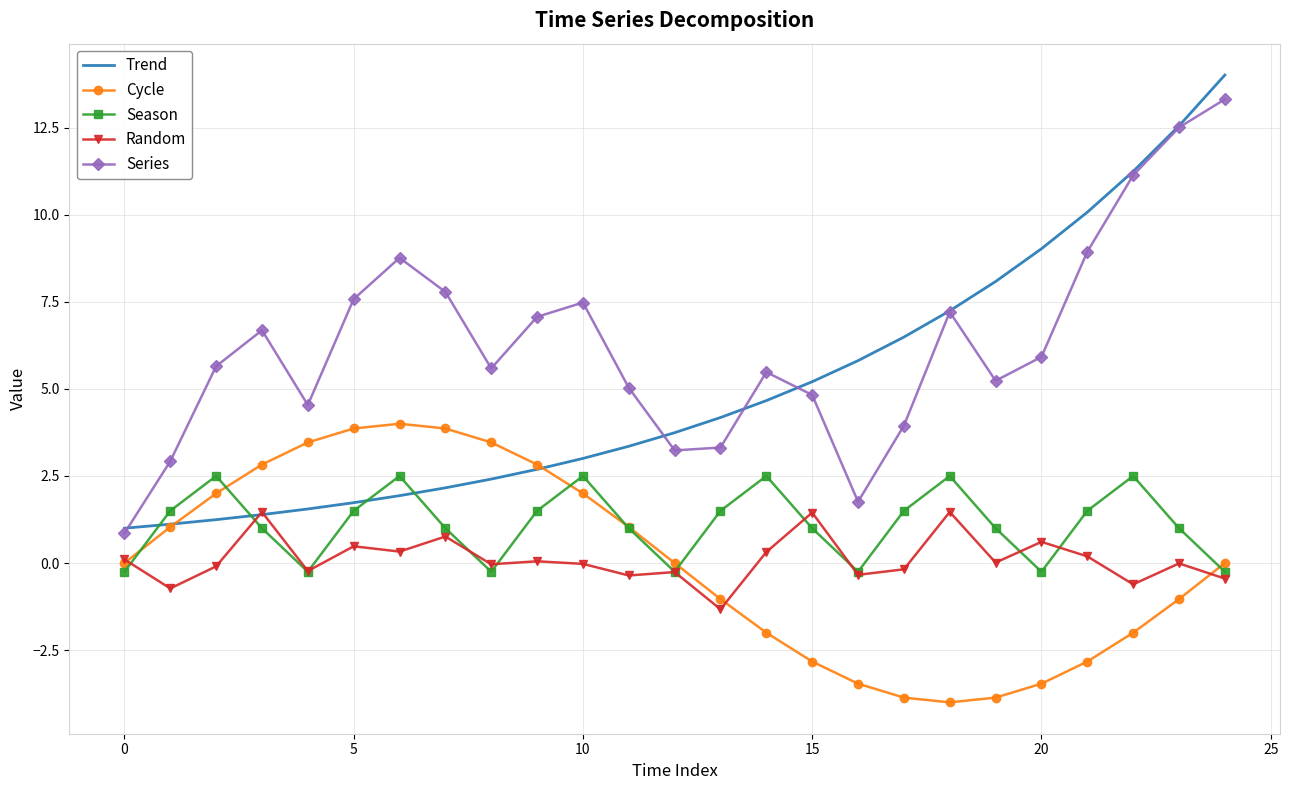

What is the difference between the second highest and second lowest values in the Cycle series?

7.7